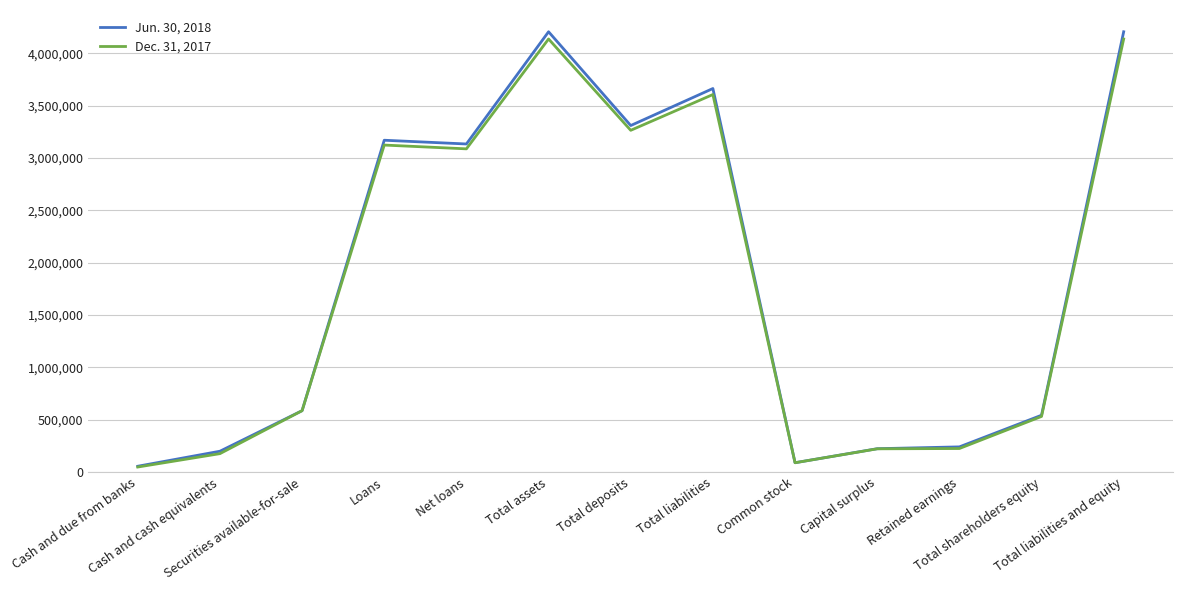

Count the number of categories in the chart.

13